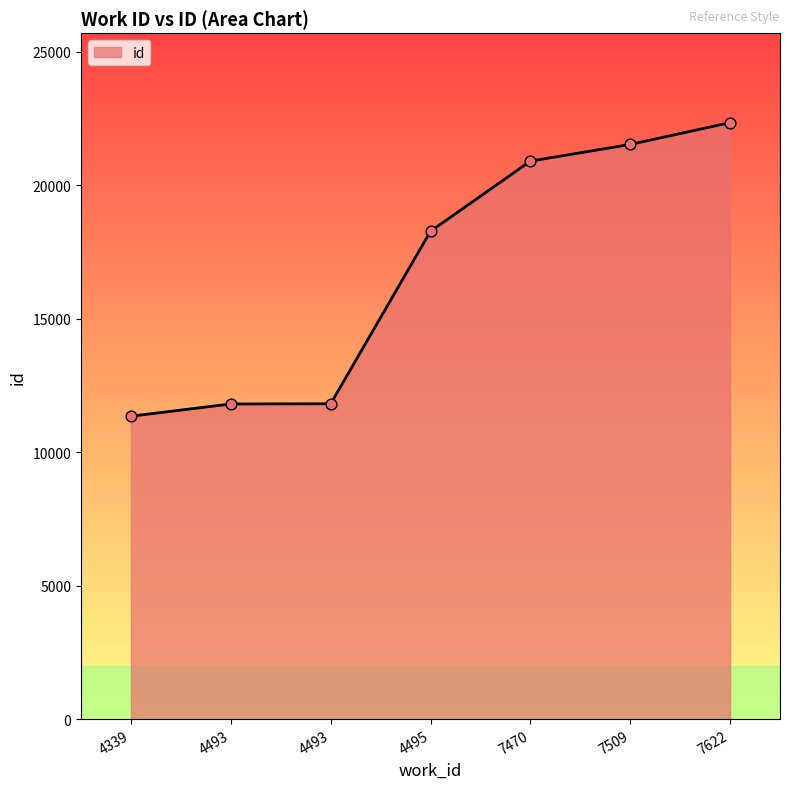

What is the change in value from 4493 to 7509?

+9711